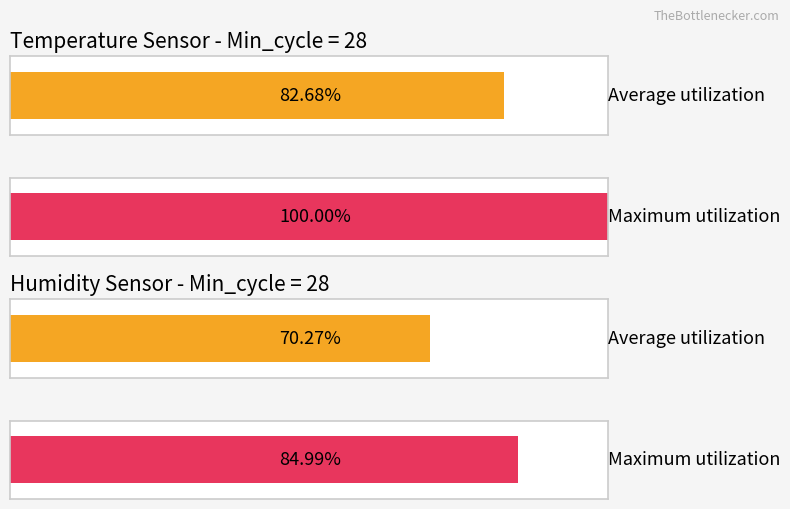

Are the bars horizontal?

Yes